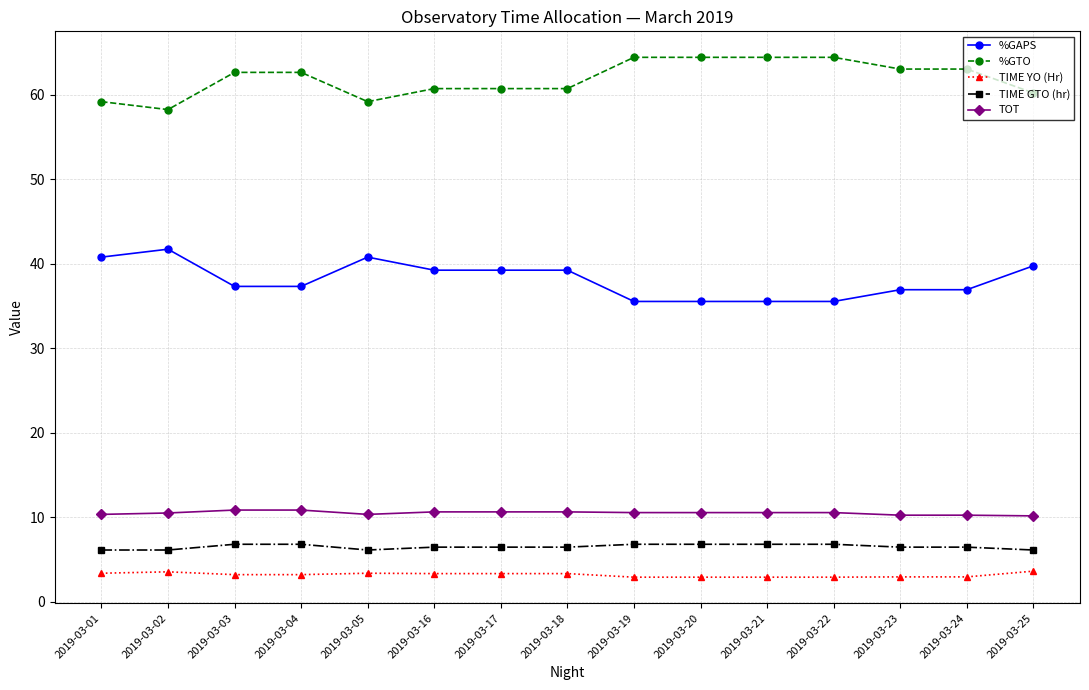

Which category has the lowest value in the %GTO series?

2019-03-02